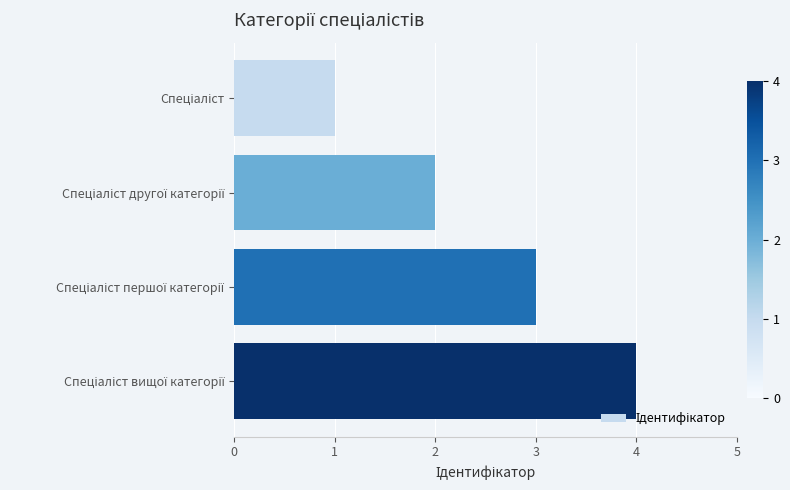

What is the sum of all values?

10